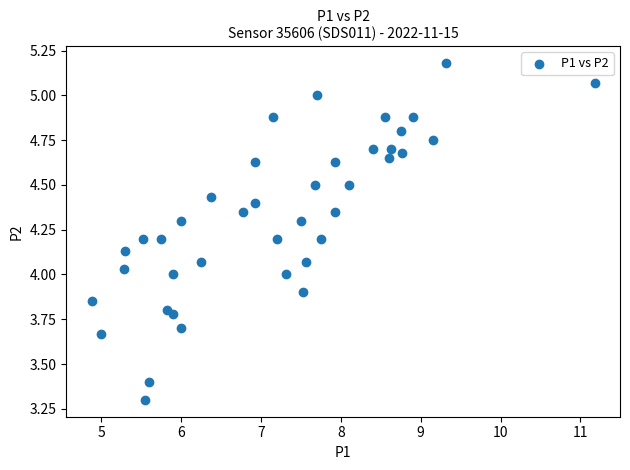

What is the range of Y values (max minus min)?

1.9